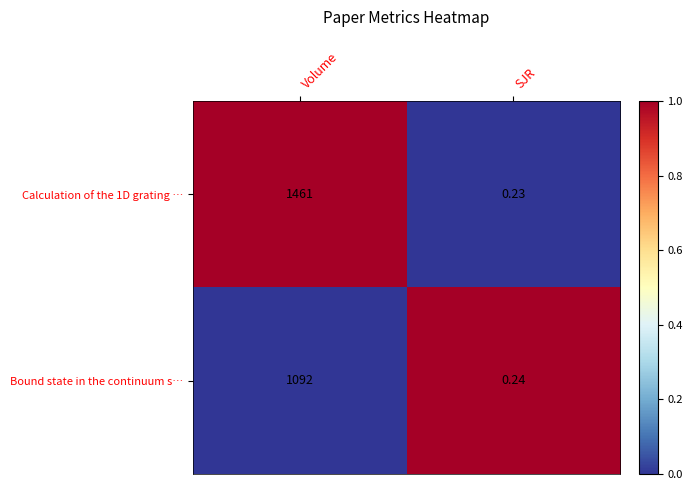

What is the total value across all series at Volume?

2553.0